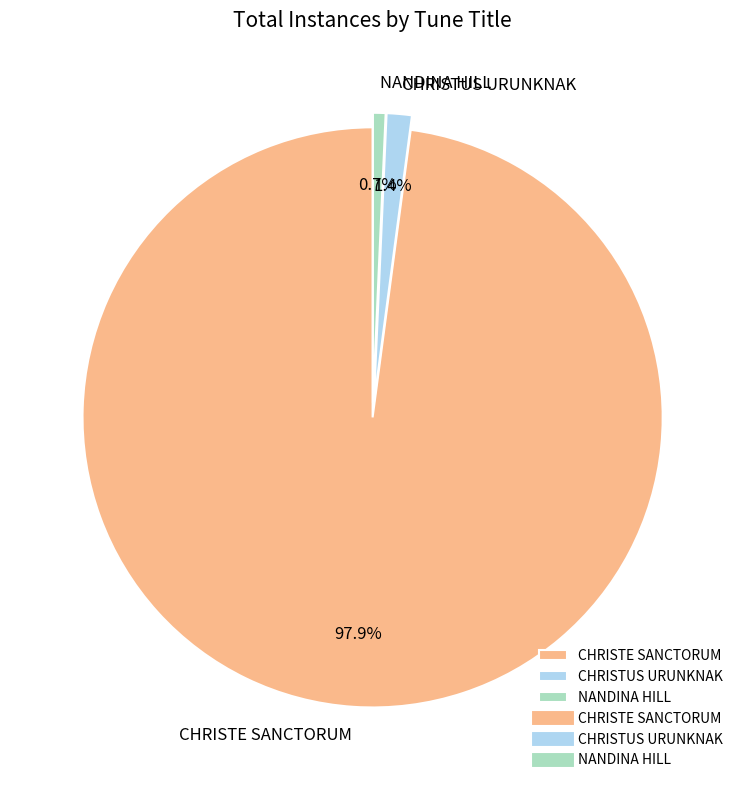

Combined, what portion of the pie is CHRISTUS URUNKNAK and NANDINA HILL?

2.1%